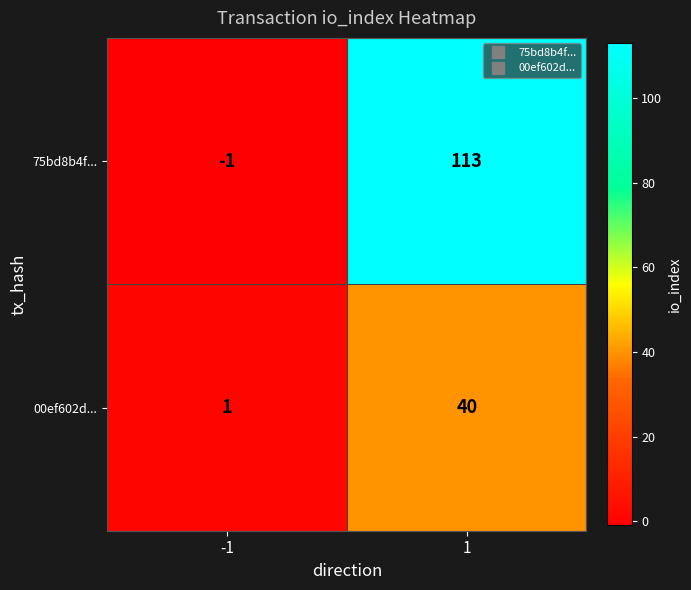

What is the smallest value displayed?

-1